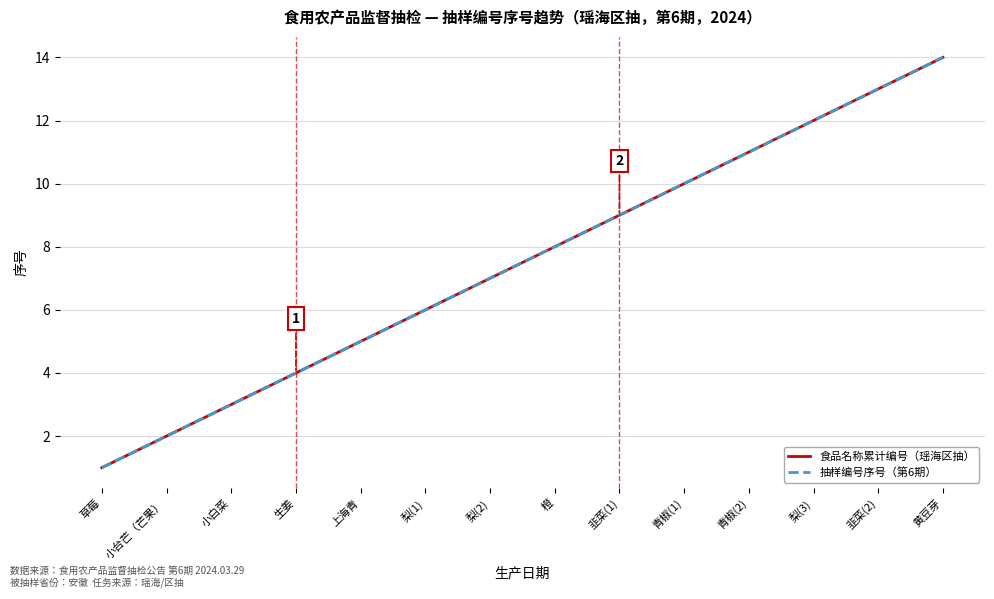

What is the sum of the 食品名称累计编号（瑶海区抽） values at 小白菜 and 韭菜(2)?

16